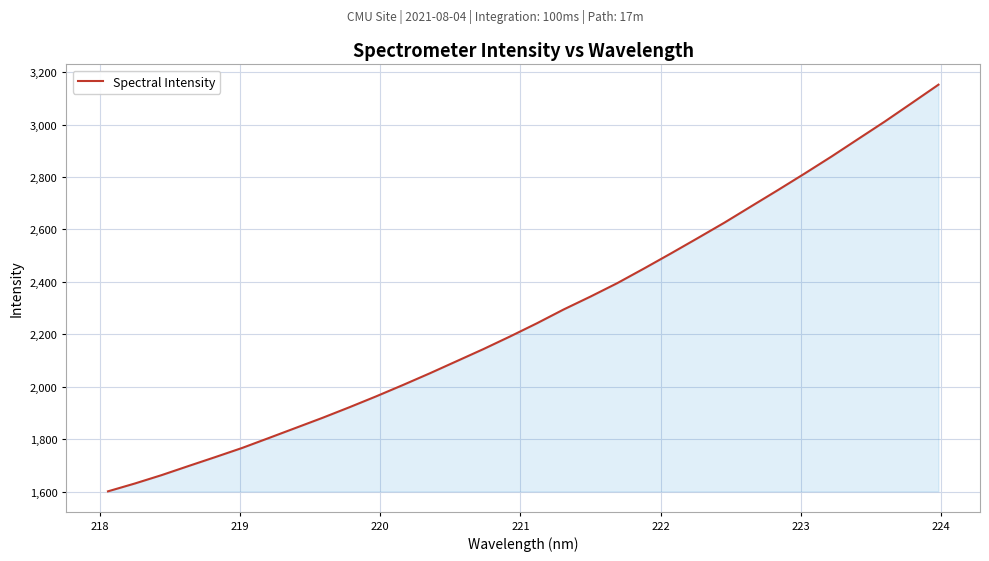

What is the greatest value displayed?

3152.1